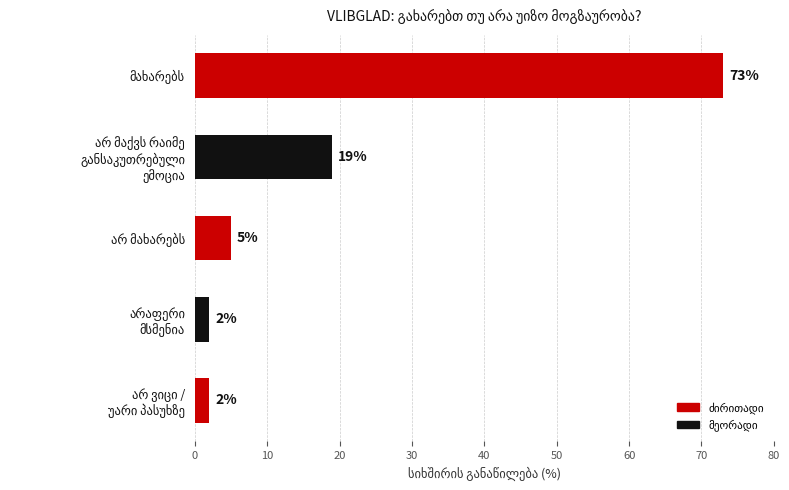

What is the greatest value displayed?

73